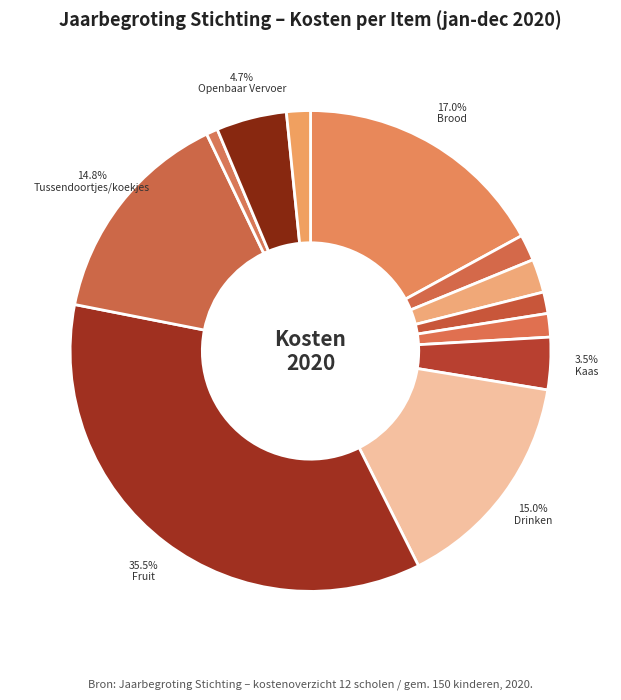

Rank the categories by value from lowest to highest.

Boter, Boterhamworst, Potten/pakken zoet, Onvoorzien, Kipfilet, Kalkoenham, Kaas, Openbaar Vervoer, Tussendoortjes/koekjes, Drinken, Brood, Fruit